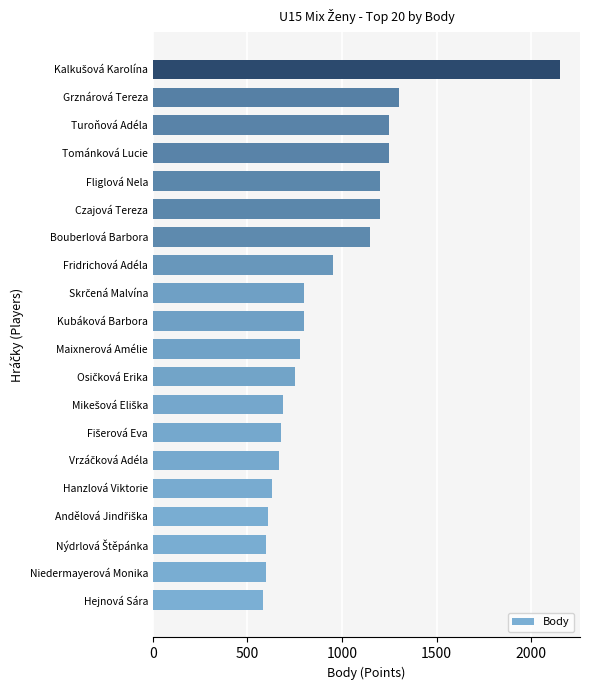

How many bars are there in total?

20